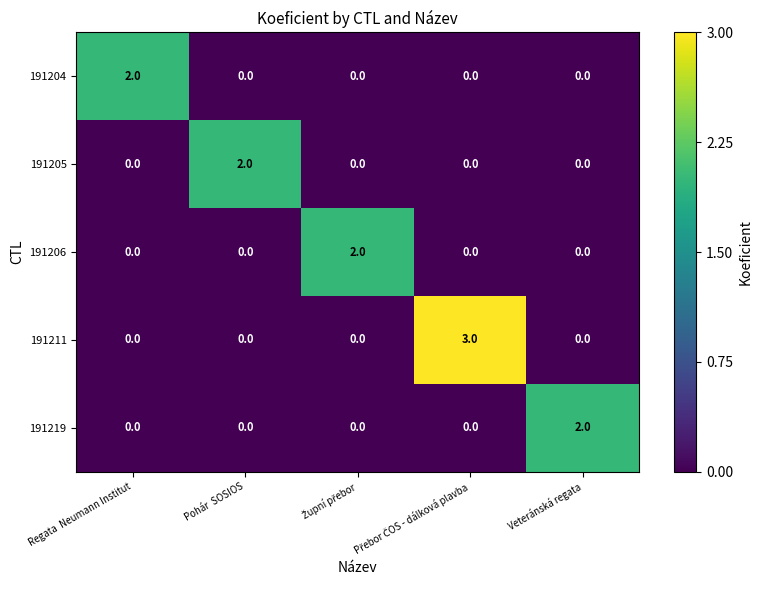

The 191206 series shows 0 at Veteránská regata. True or false?

True